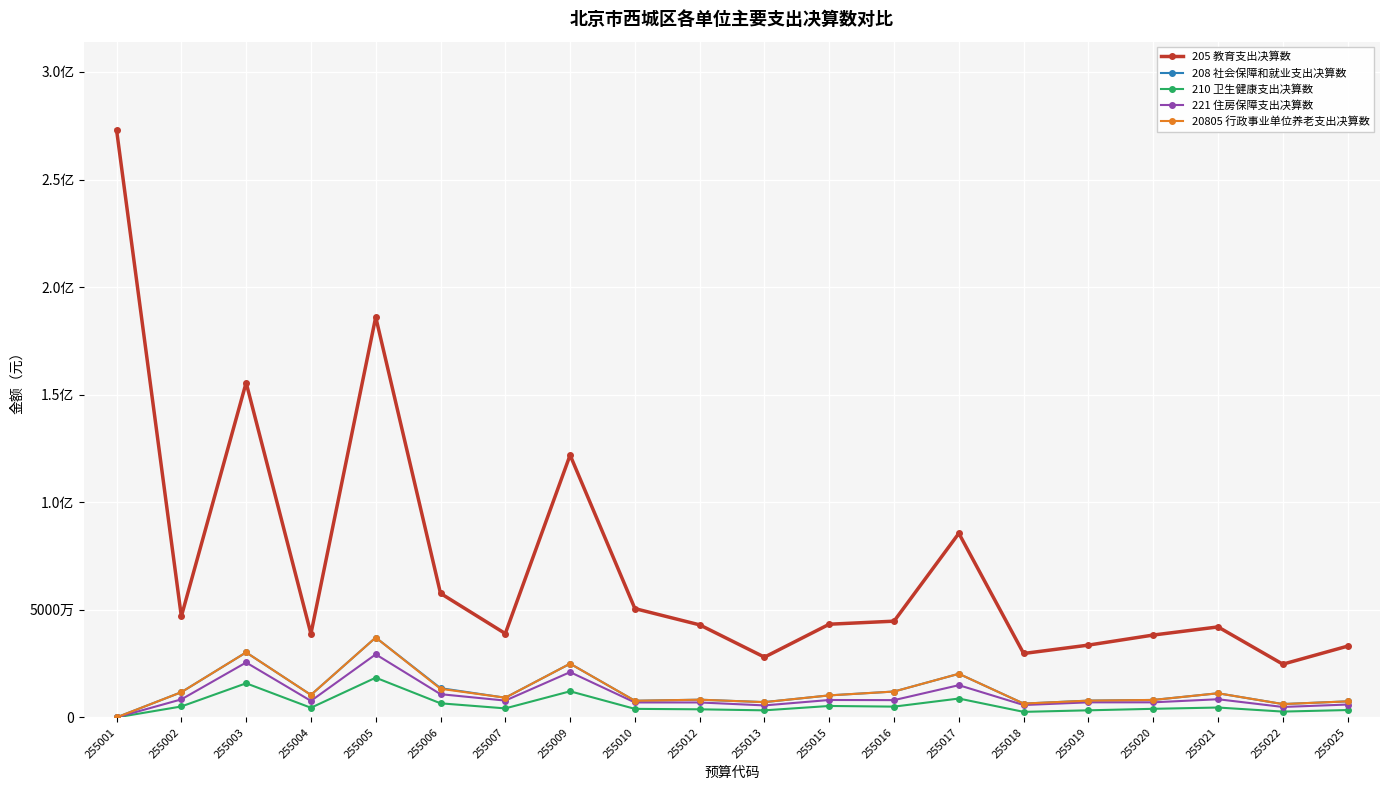

At how many categories does at least one series exceed 166050955?

2